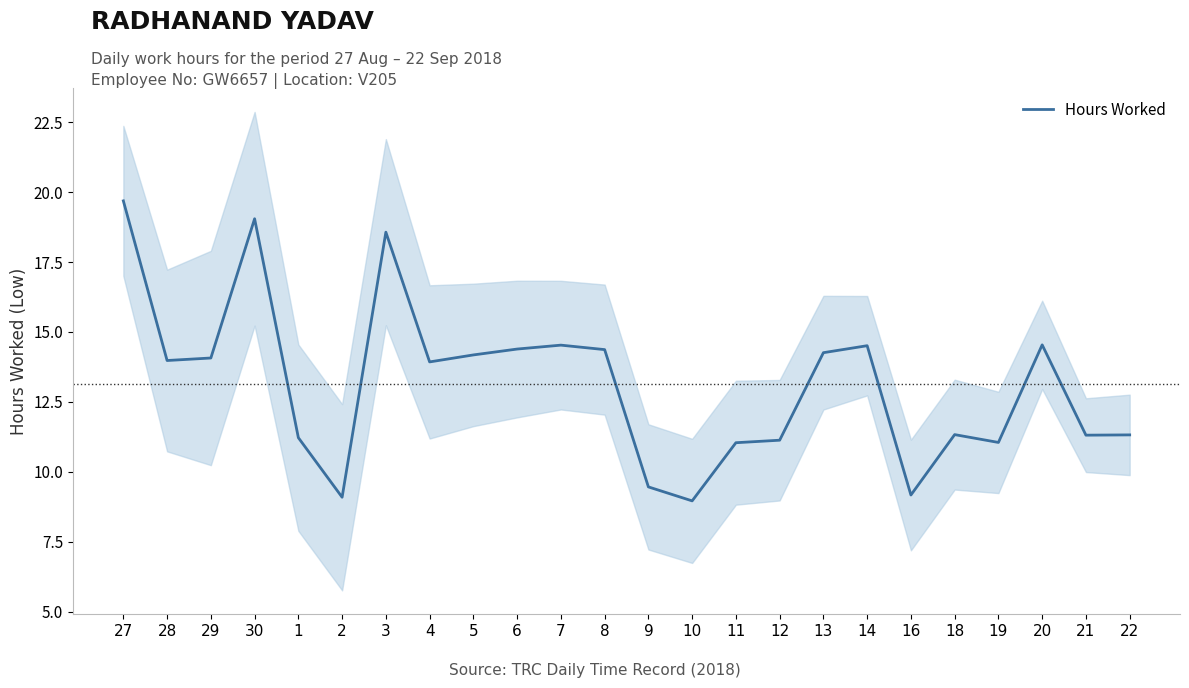

What is the difference between the second highest and minimum values?

10.1